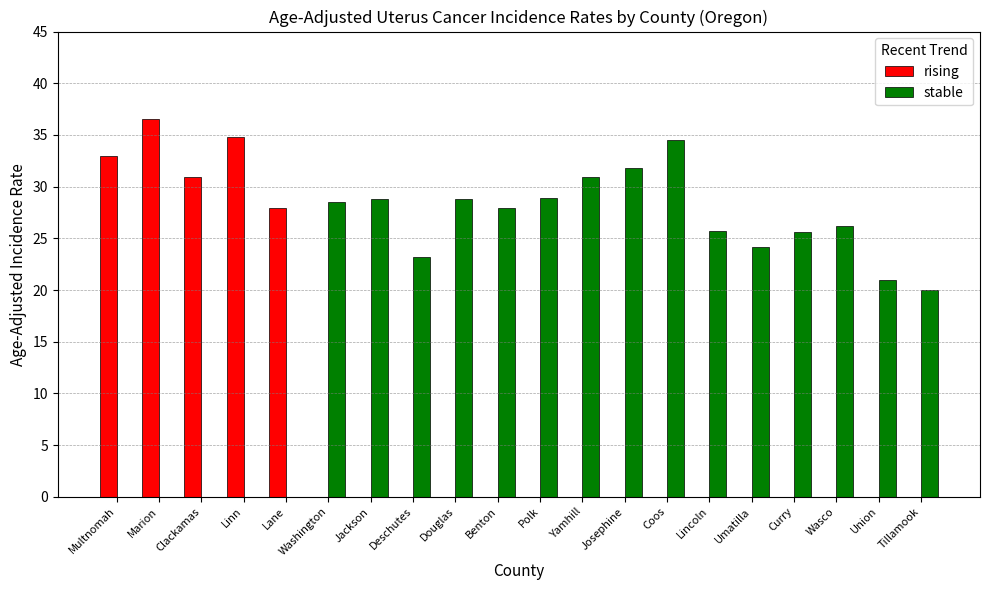

The stable series shows 34.5 at Coos. True or false?

True